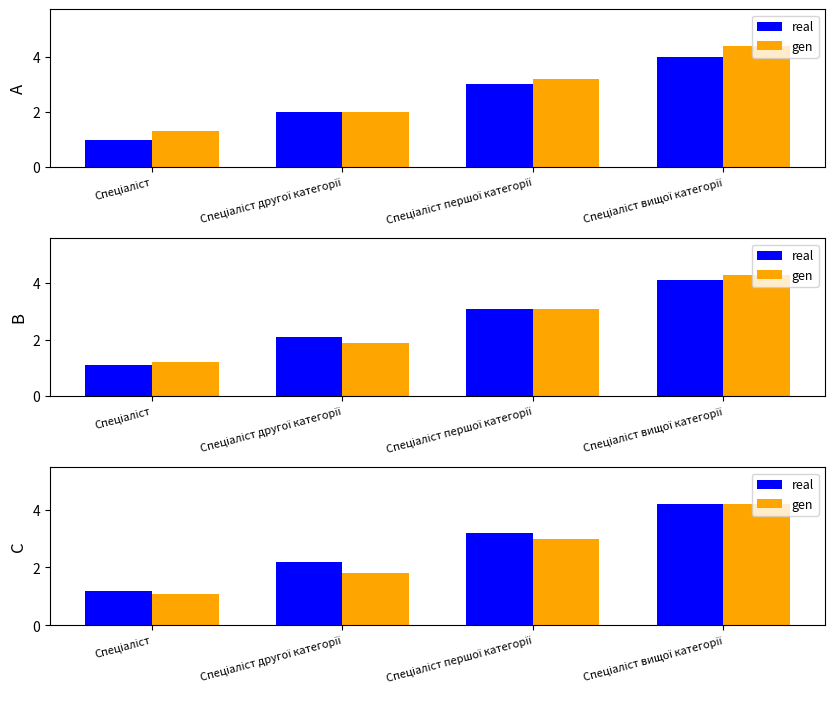

What is the lowest value of the gen series?

1.1